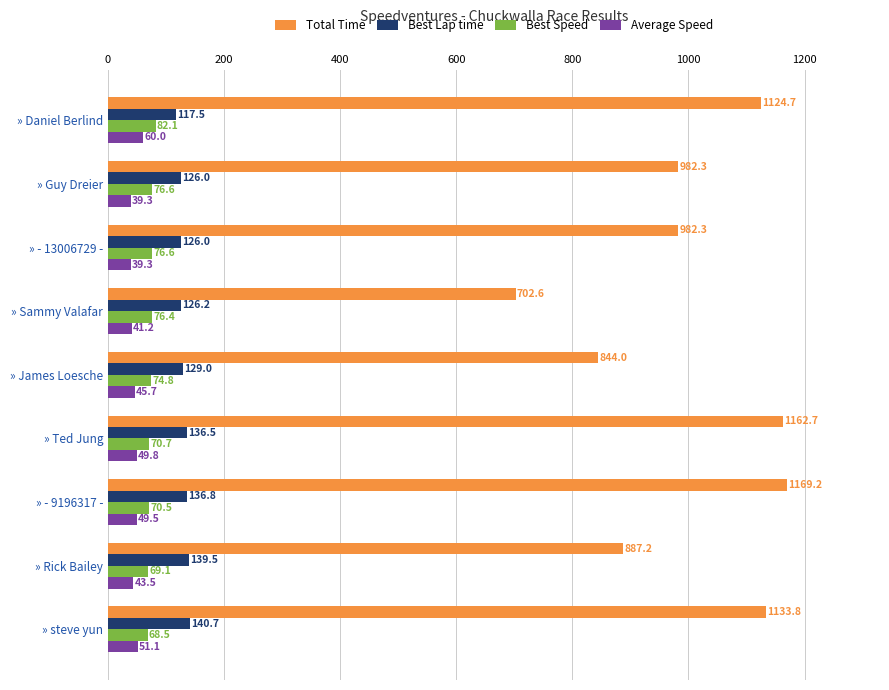

What is the sum of the Average Speed values at » Sammy Valafar and » James Loesche?

86.9